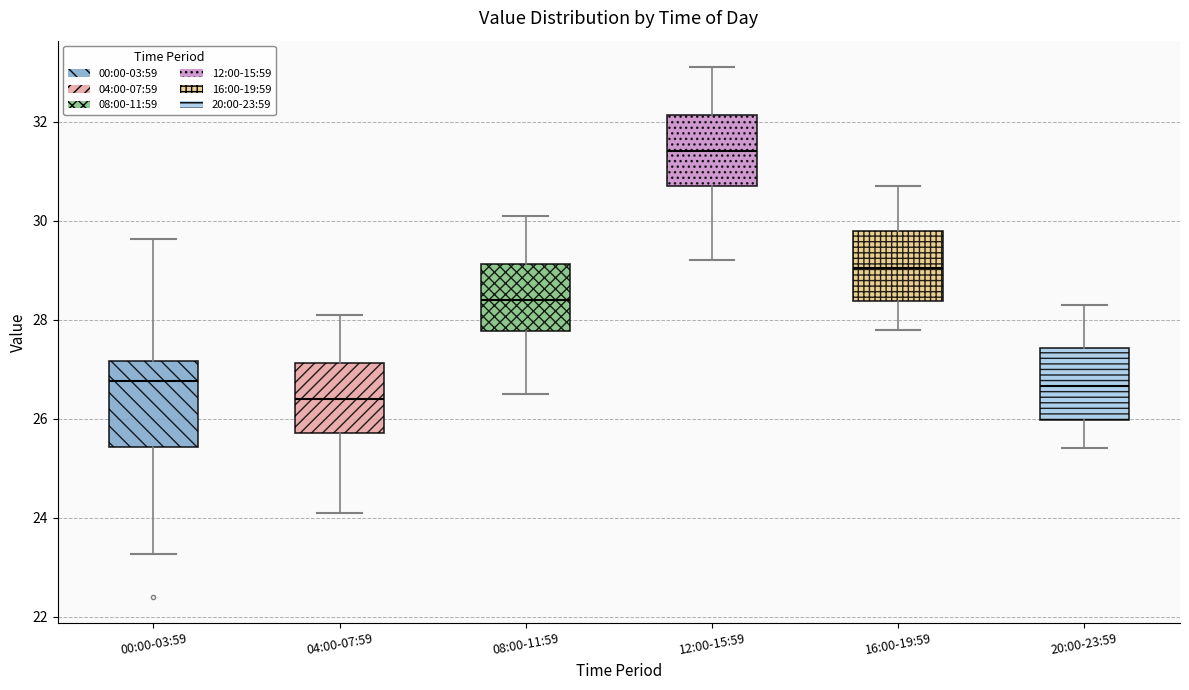

Reading left to right, read every box against the y-axis: the position of its median line, the range the box covers, and the ends of its whiskers. The values are not printed on the chart, so give them approximately, as read against the axis.

00:00-03:59: median 26.8, box 25.4 to 27.2, whiskers 23.2 to 29.6
04:00-07:59: median 26.4, box 25.8 to 27.2, whiskers 24.2 to 28.2
08:00-11:59: median 28.4, box 27.8 to 29.2, whiskers 26.6 to 30.2
12:00-15:59: median 31.4, box 30.8 to 32.2, whiskers 29.2 to 33.2
16:00-19:59: median 29.0, box 28.4 to 29.8, whiskers 27.8 to 30.8
20:00-23:59: median 26.6, box 26.0 to 27.4, whiskers 25.4 to 28.4